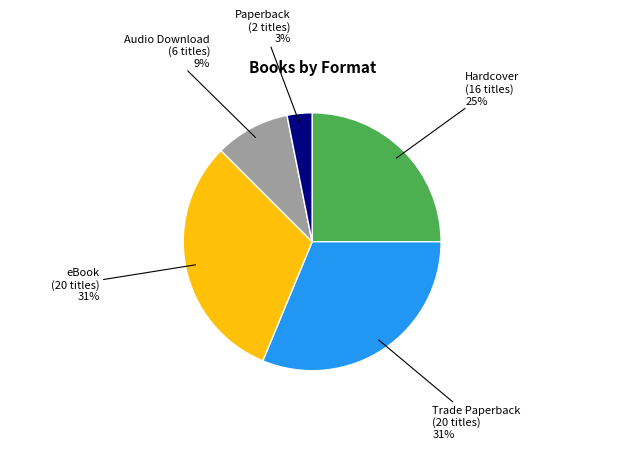

Is there a majority slice in this chart?

No